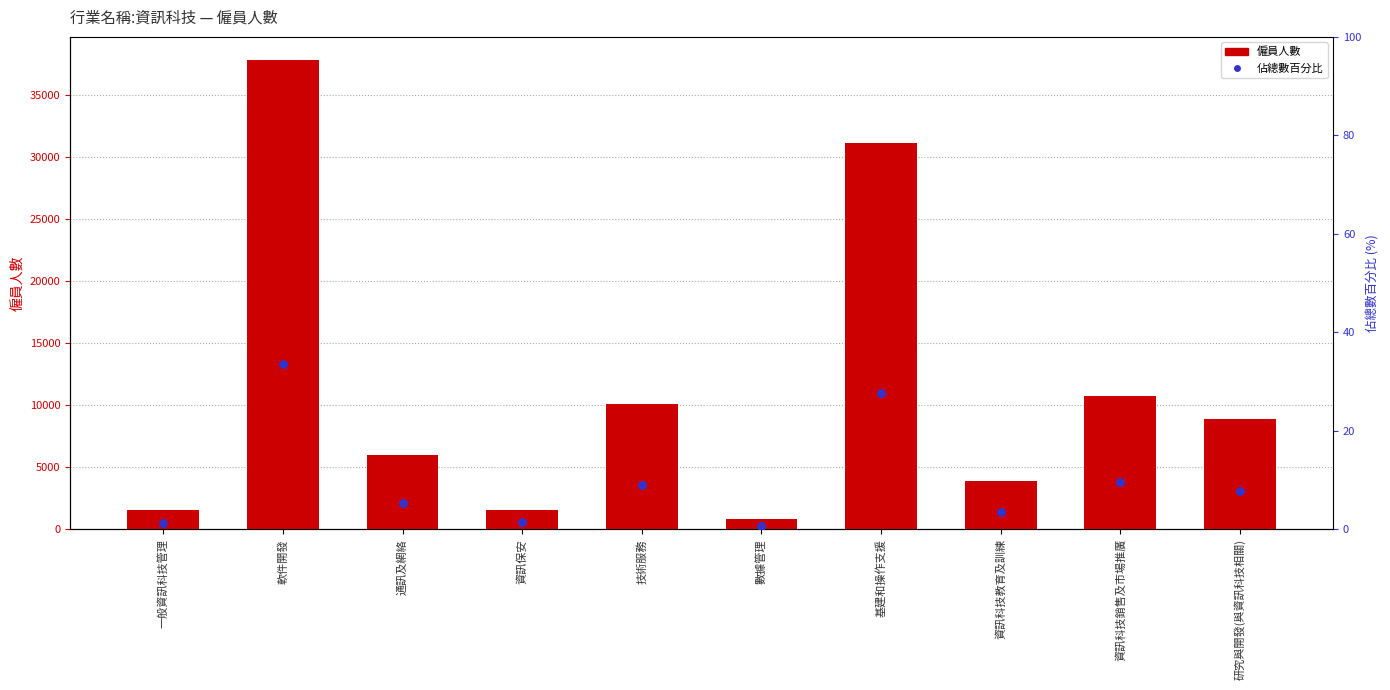

Which series has the widest spread of Y values?

僱員